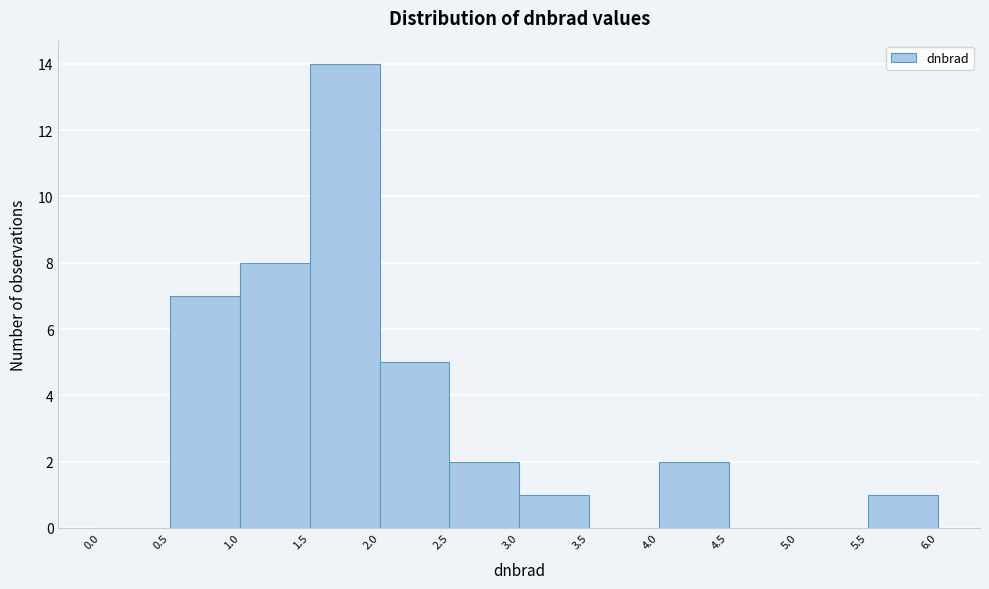

Reading left to right, transcribe this chart: for each bar, give the range it covers on the x-axis and its height. The values are not printed on the chart, so give them approximately, as read against the axis.

0.0 to 0.5: 0
0.5 to 1.0: 7
1.0 to 1.5: 8
1.5 to 2.0: 14
2.0 to 2.5: 5
2.5 to 3.0: 2
3.0 to 3.5: 1
3.5 to 4.0: 0
4.0 to 4.5: 2
4.5 to 5.0: 0
5.0 to 5.5: 0
5.5 to 6.0: 1